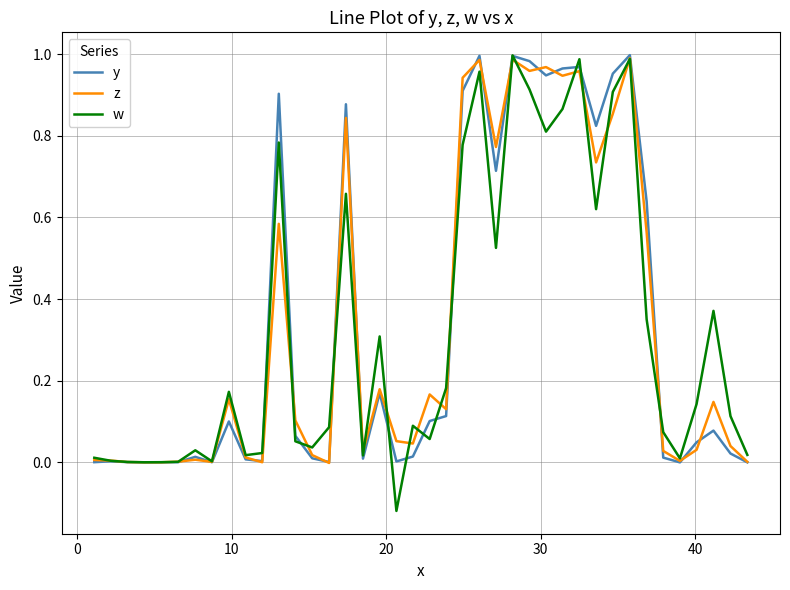

Which series has the widest spread of values?

w